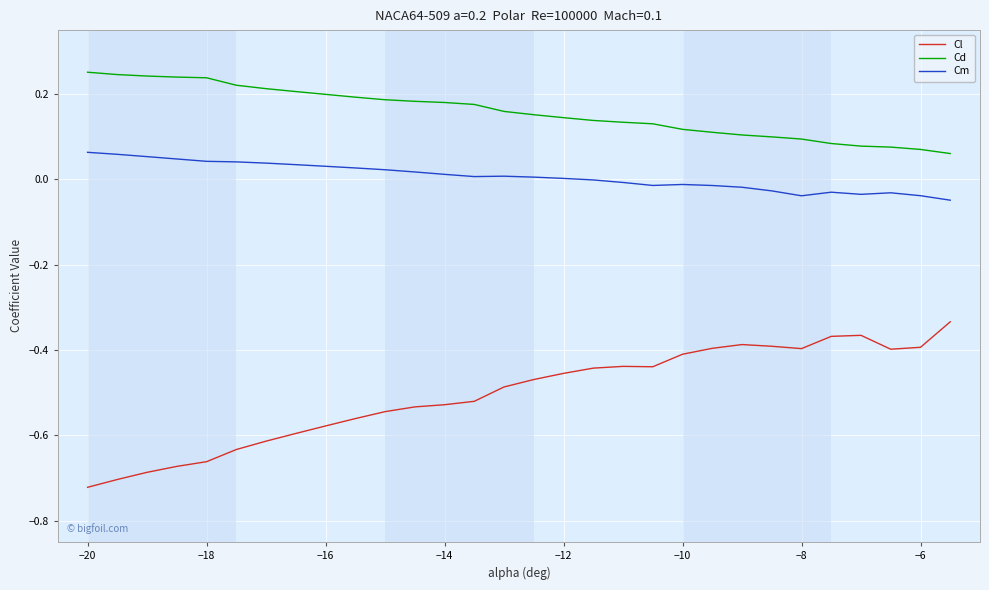

Which series has the largest range (max minus min)?

Cl